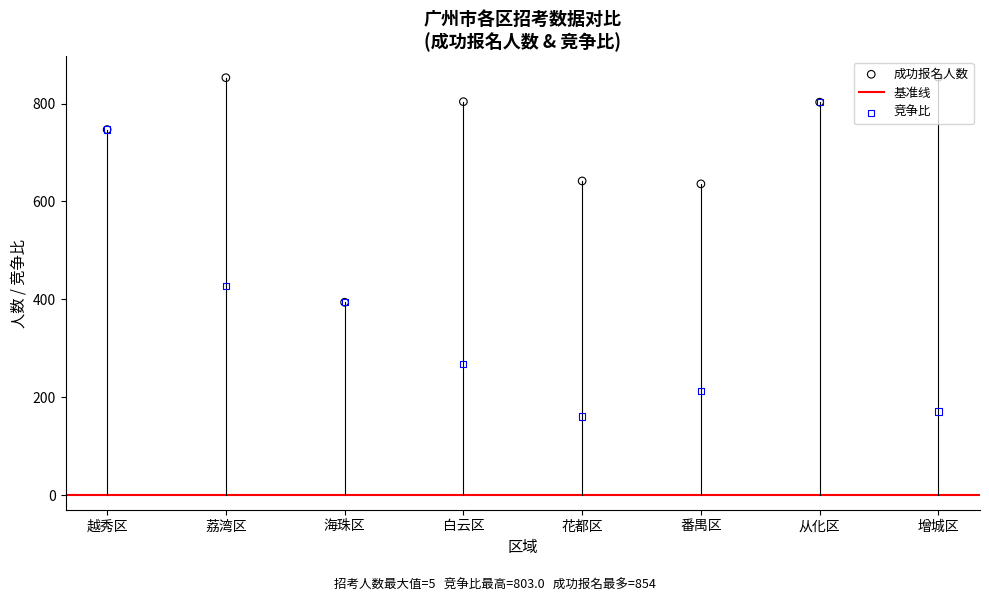

Which series reaches the maximum Y coordinate?

成功报名人数